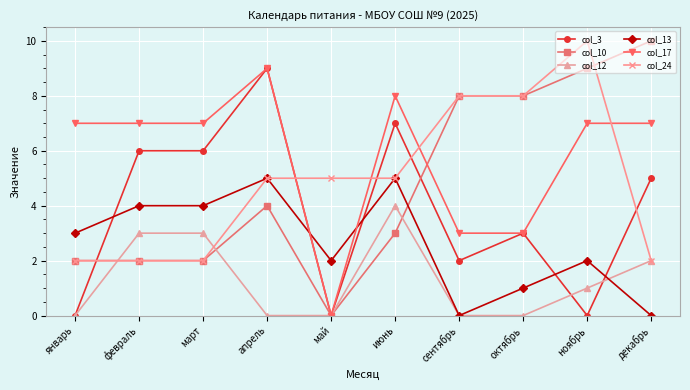

At which label does col_24 reach its peak?

ноябрь